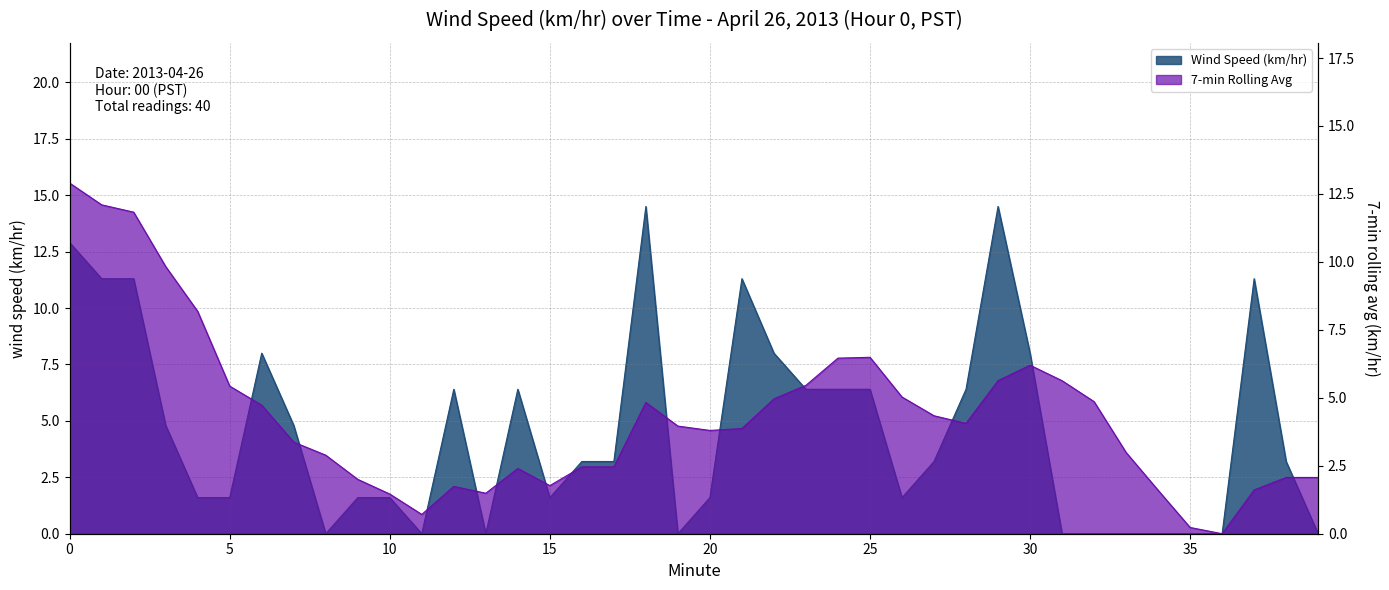

List the labels in order of Wind Speed (km/hr) value, largest first.

18, 29, 0, 1, 2, 21, 37, 6, 22, 30, 12, 14, 23, 24, 25, 28, 3, 7, 16, 17, 27, 38, 4, 5, 9, 10, 15, 20, 26, 8, 11, 13, 19, 31, 32, 33, 34, 35, 36, 39